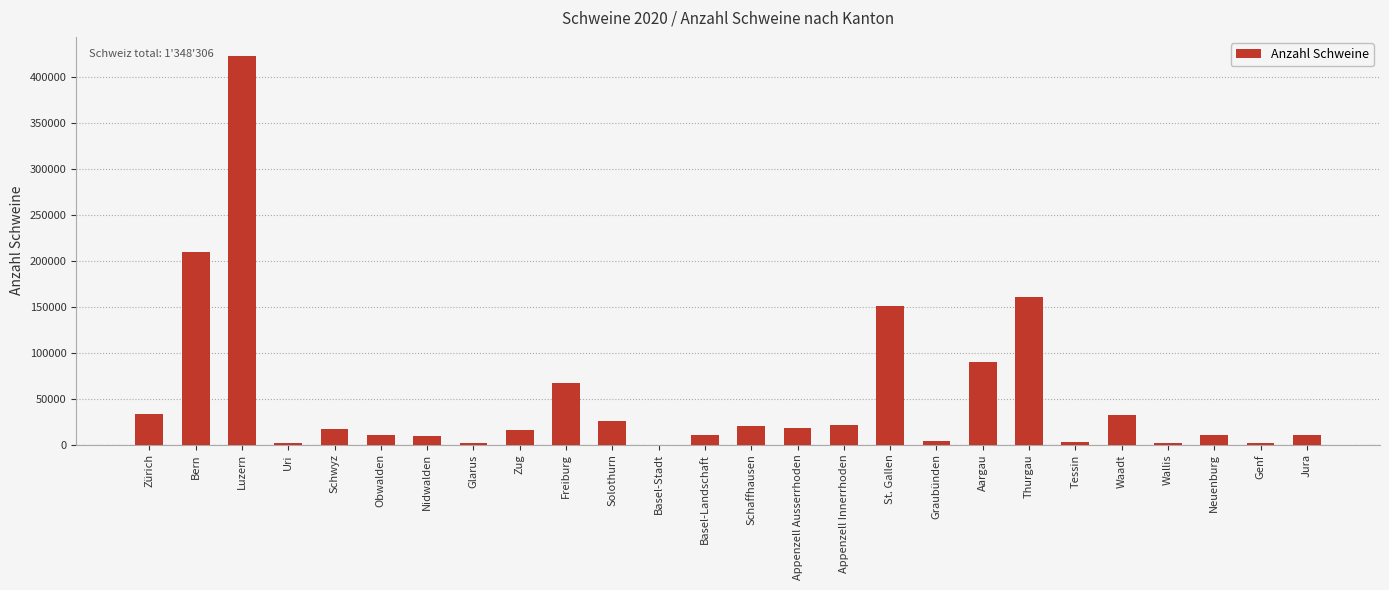

What is the sum of all values?

1348306